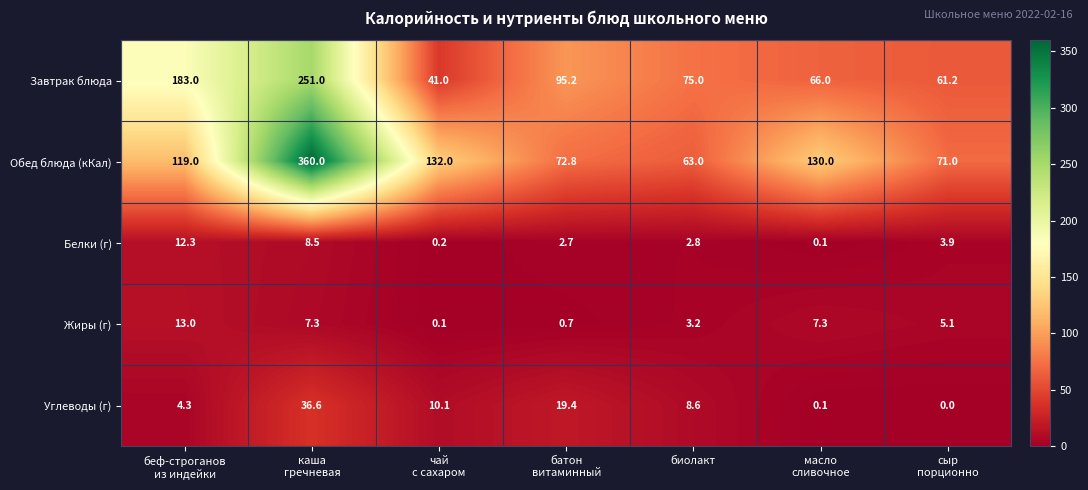

Rank the series by their maximum value, from highest to lowest.

Обед блюда (кКал), Завтрак блюда, Углеводы (г), Жиры (г), Белки (г)